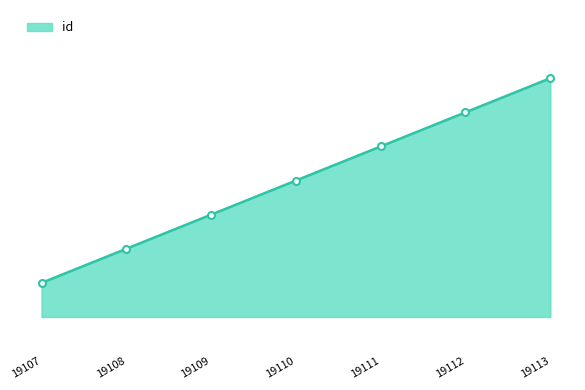

Is this an area chart (filled region under the line)?

Yes